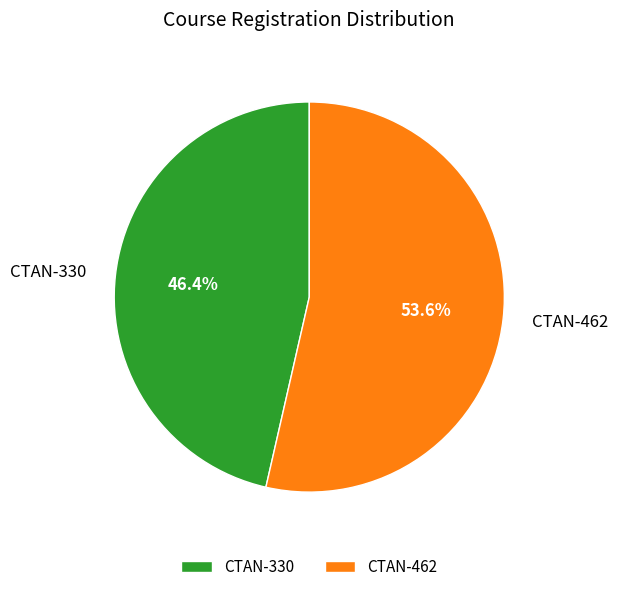

The CTAN-330 slice represents 37% of the pie. True or false?

False